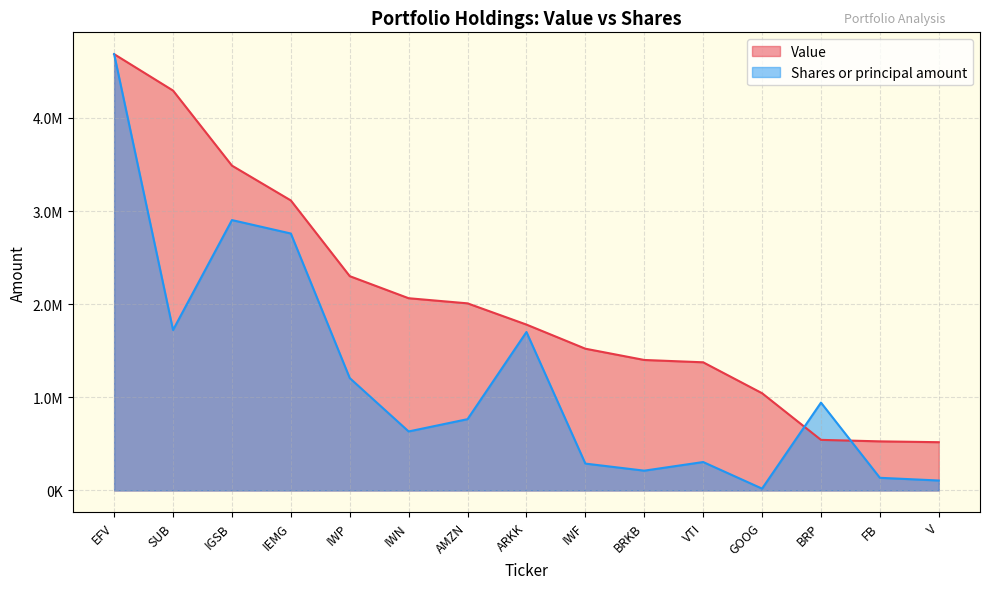

At which category is the sum across all series the highest?

EFV